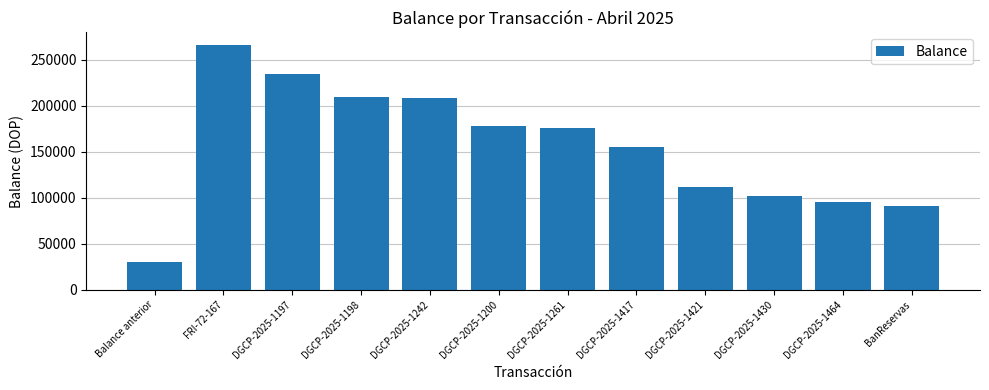

Is it true that the value at DGCP-2025-1200 is 43240.5?

False